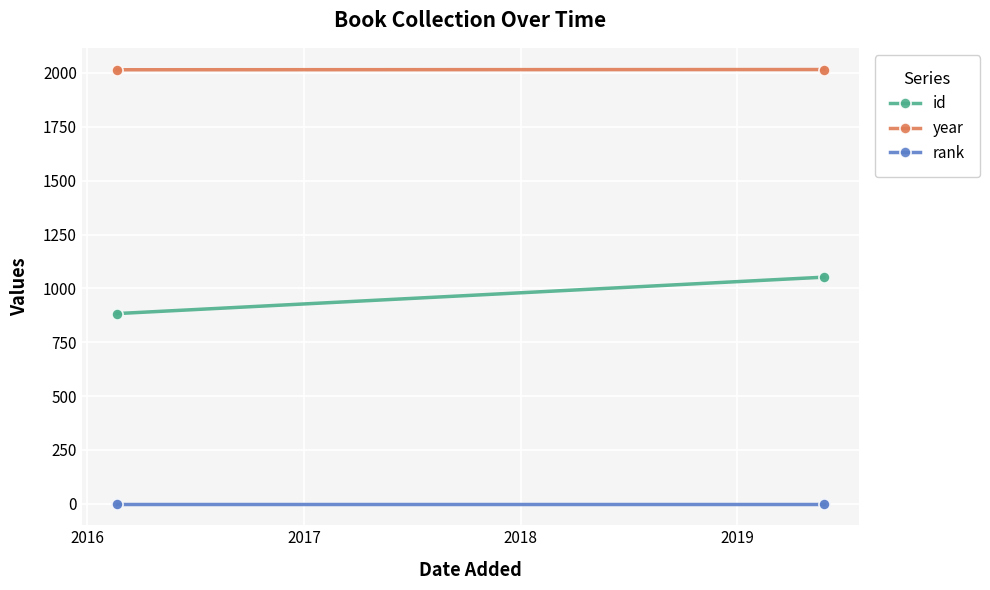

Which series reaches the maximum Y coordinate?

year